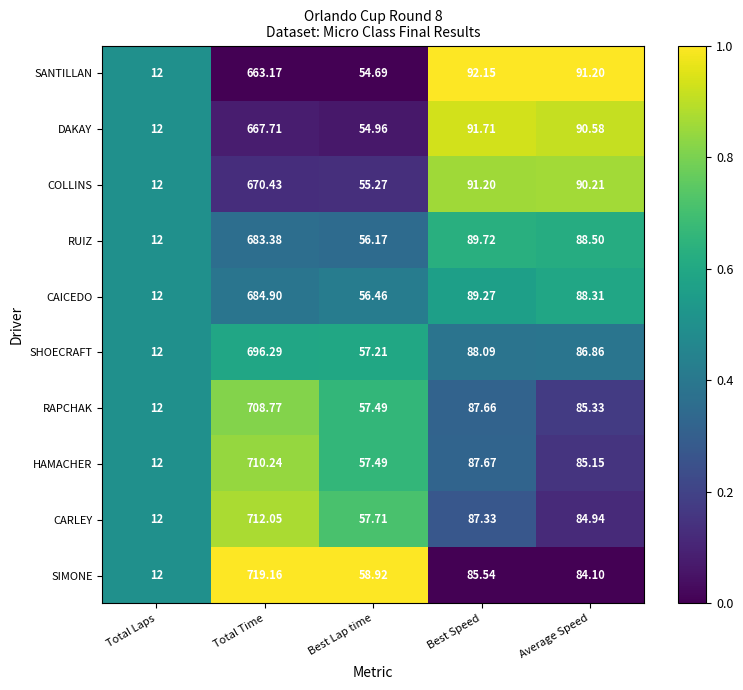

Which series has the largest total across all categories?

SIMONE